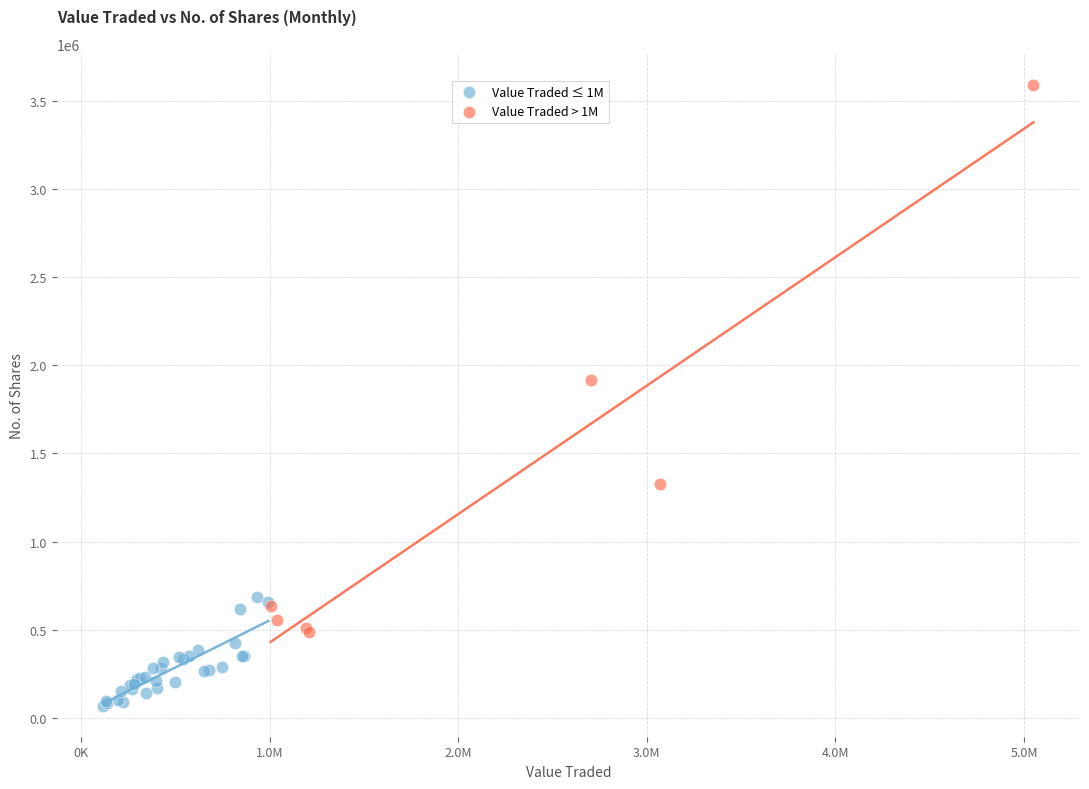

Which series has the widest spread of Y values?

Value Traded > 1M